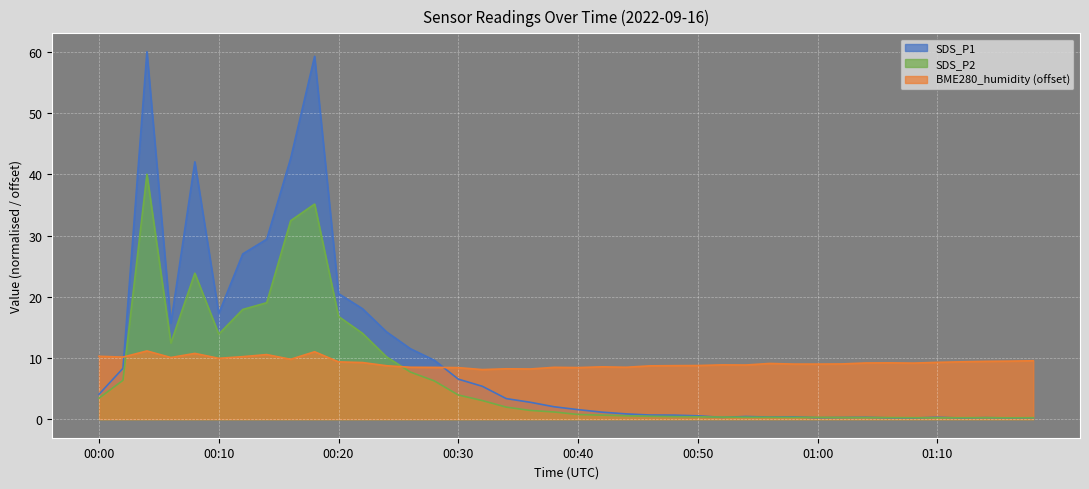

What is the value of the SDS_P2 point at the 14th from the left?

7.7